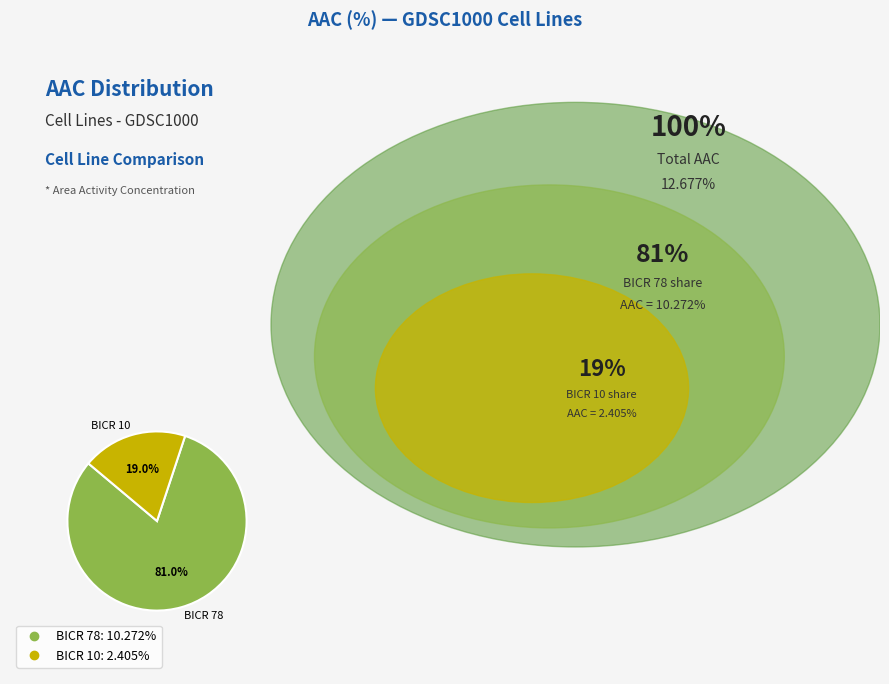

What portion of the pie excludes BICR 10?

81.0%